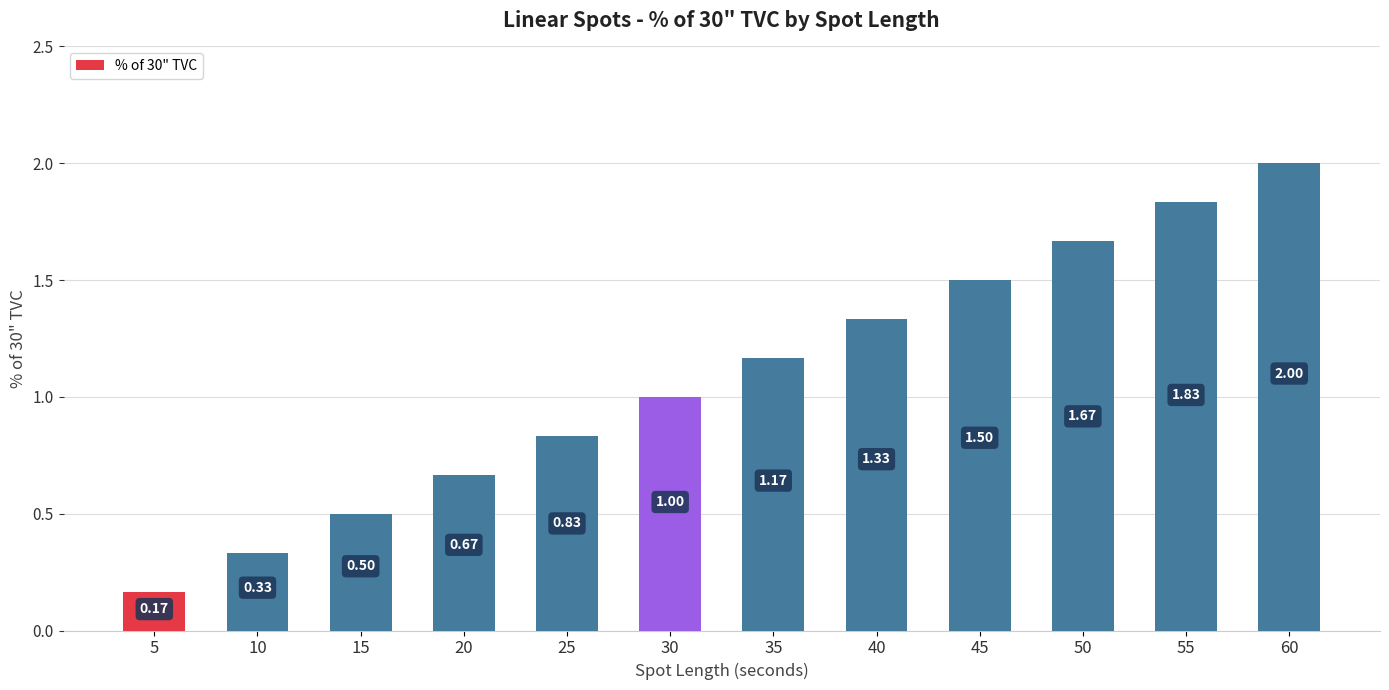

How many data points does each series have?

12